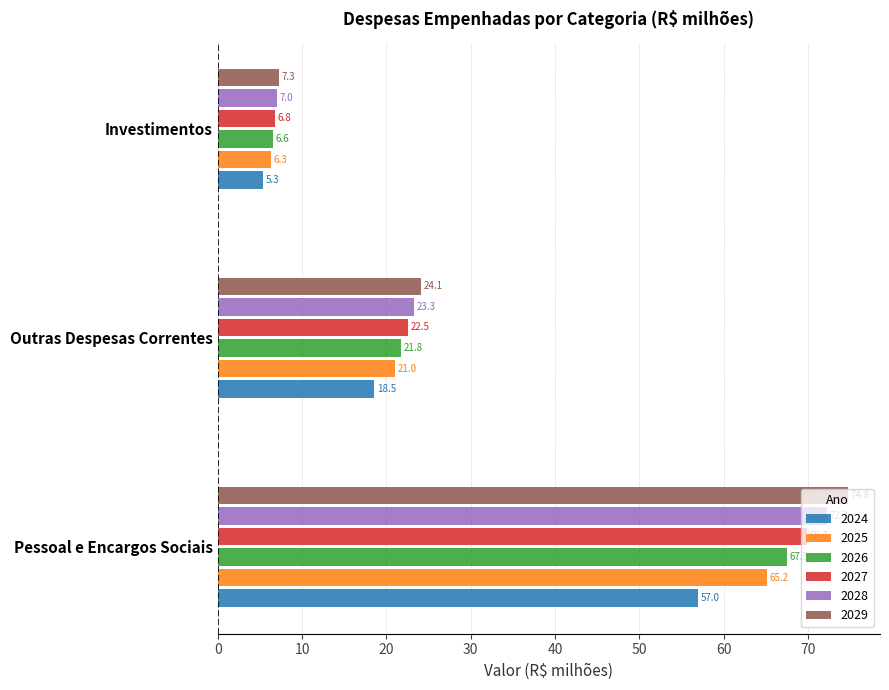

Which label corresponds to the smallest value in the chart?

Investimentos